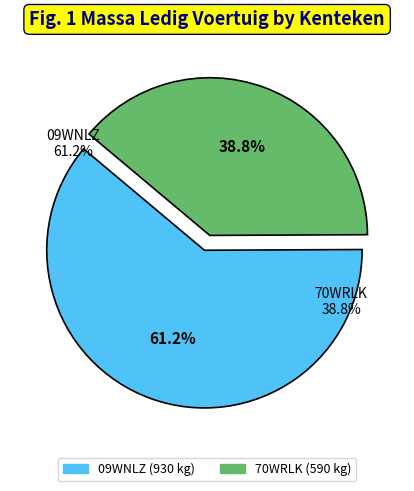

What percentage is NOT represented by 70WRLK?

61.2%